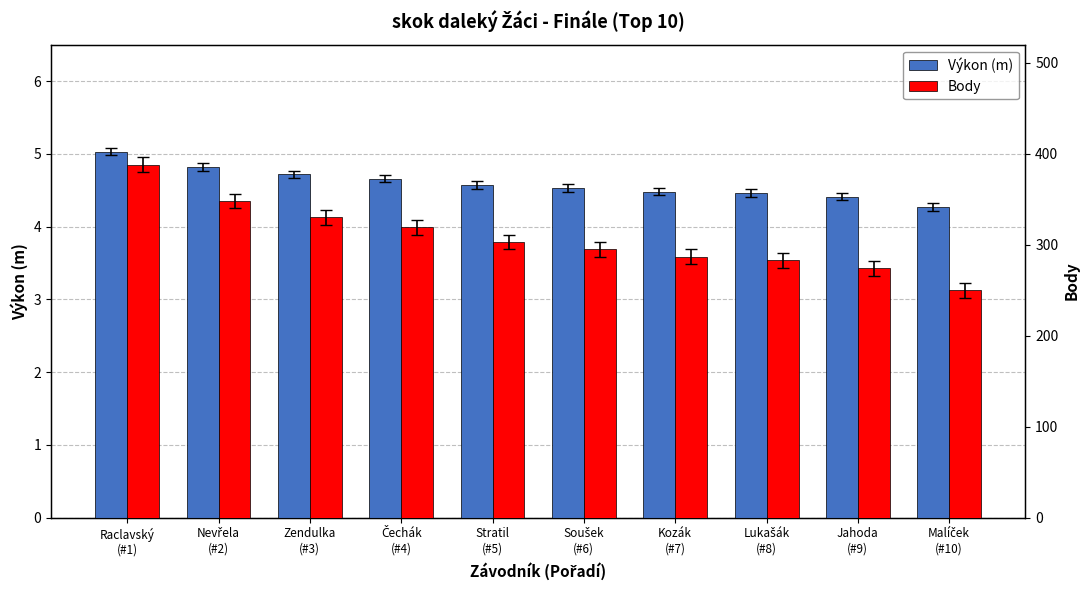

Reading right to left, extract all data points from this chart.

Výkon (m): 4.3	4.4	4.5	4.5	4.5	4.6	4.7	4.7	4.8	5.0
Body: 250.0	274.0	283.0	287.0	295.0	303.0	319.0	330.0	348.0	388.0